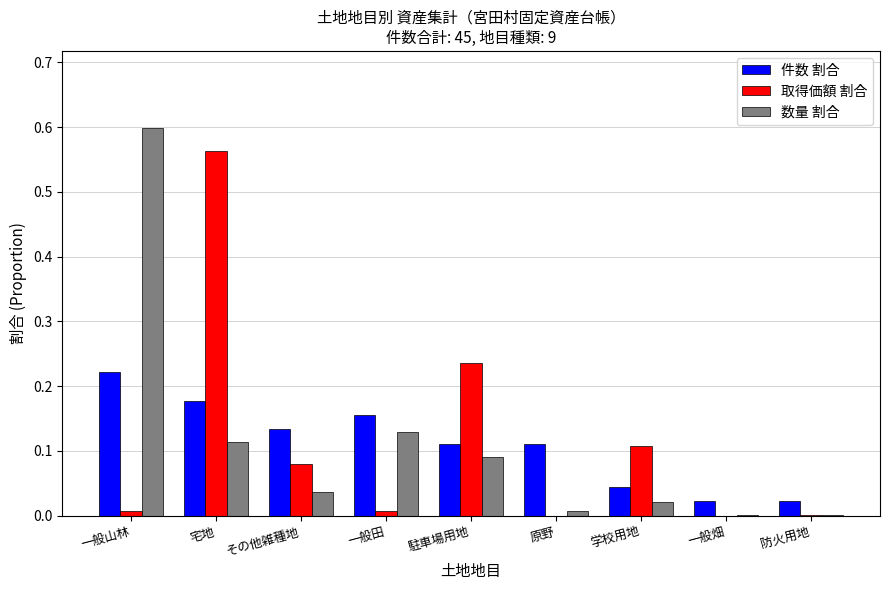

Which series has the widest spread of values?

数量 割合